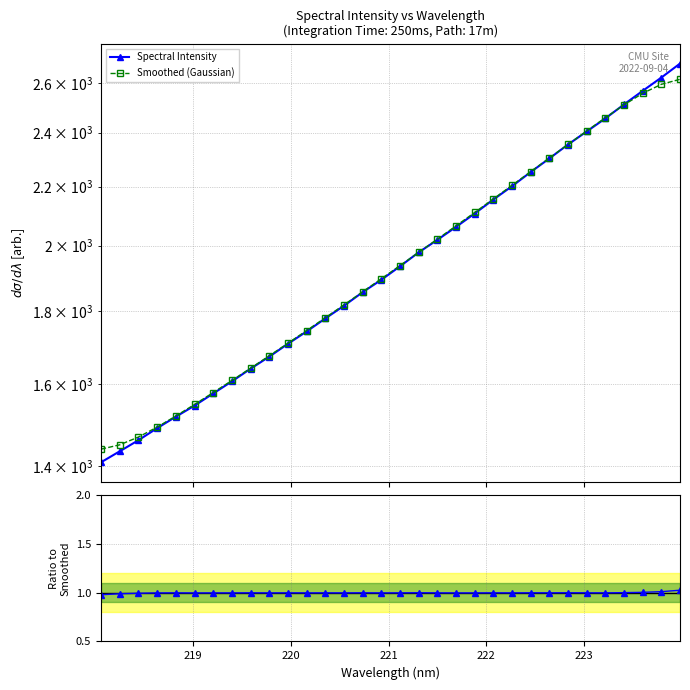

What is the average value of the Smoothed (Gaussian) series?

1960.7